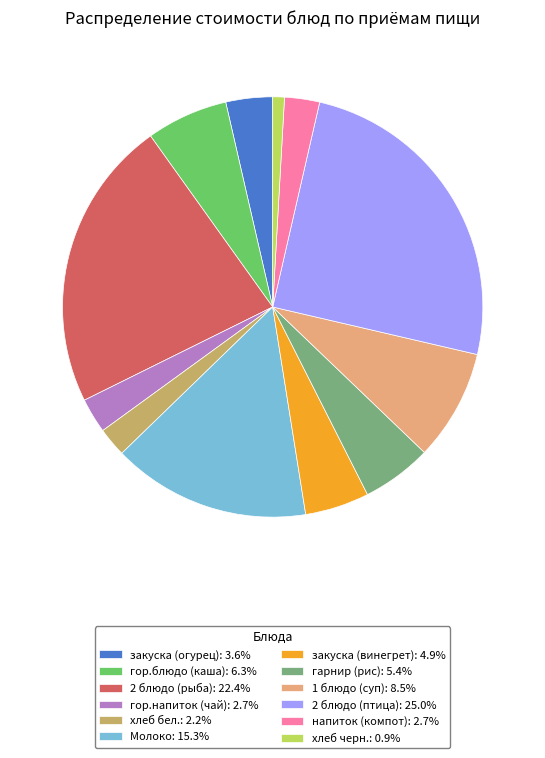

The 1 блюдо (суп) slice represents 9% of the pie. True or false?

True